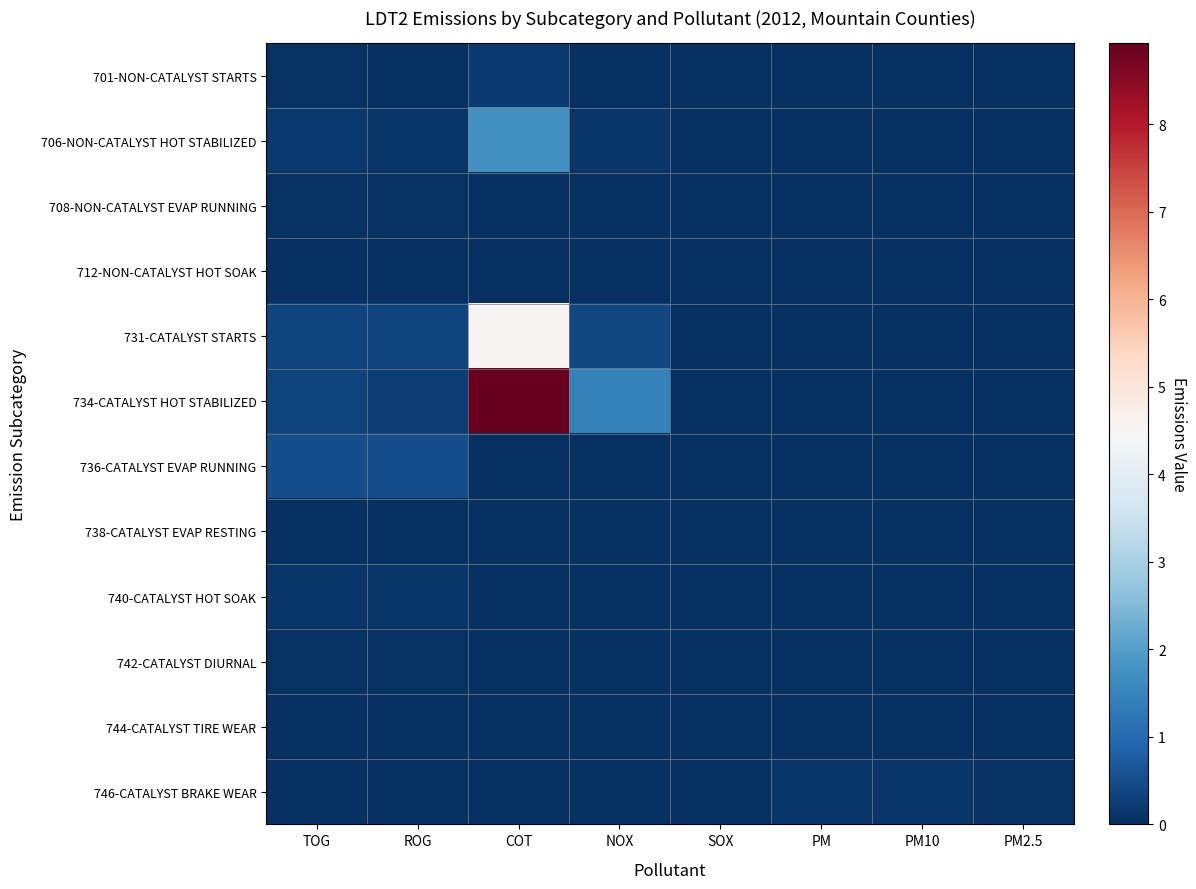

Which category has the lowest value across all series?

SOX